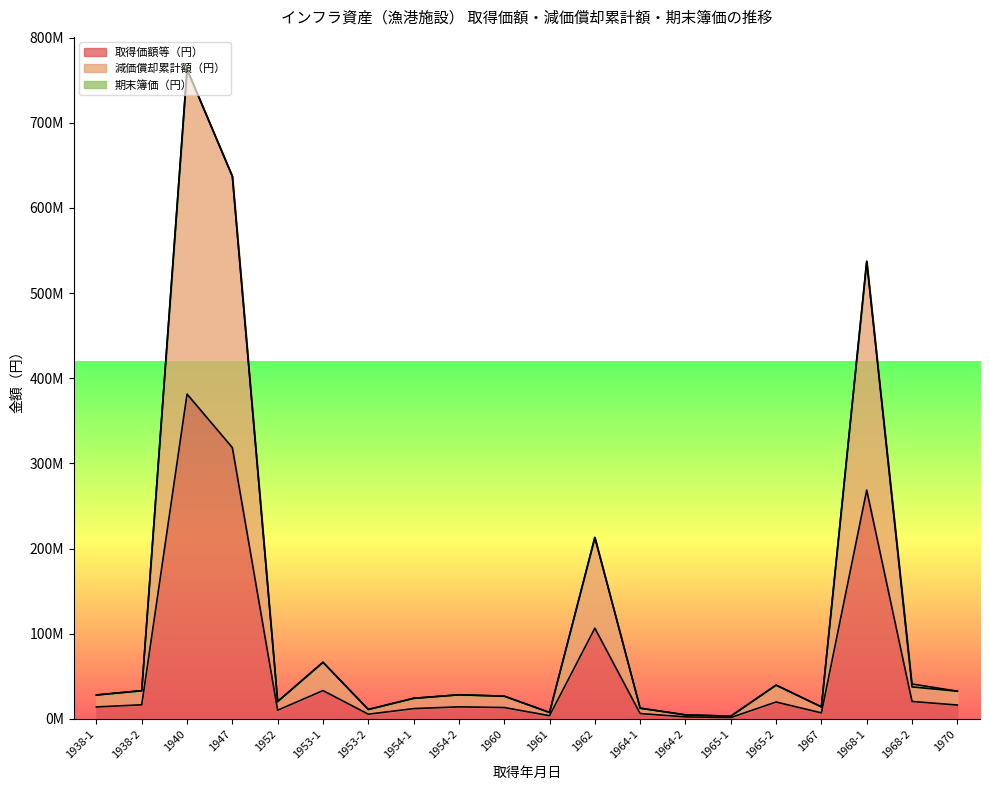

At which category does 減価償却累計額（円） reach its first local valley?

1952